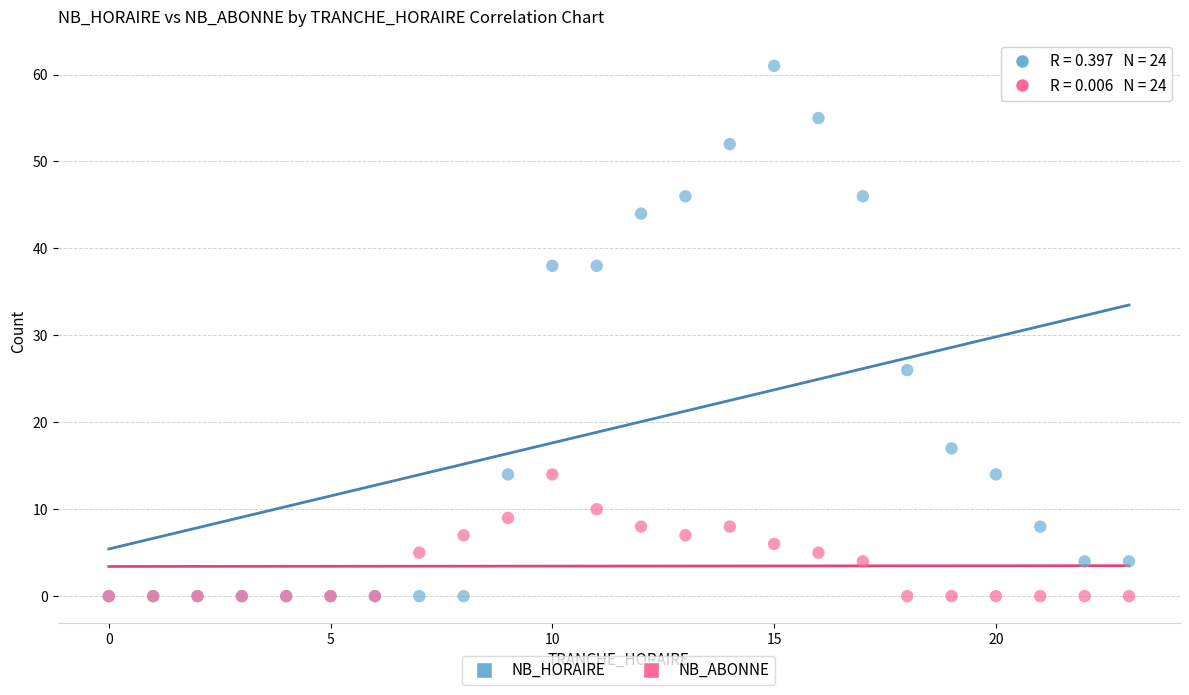

In the NB_HORAIRE series, what Y value is closest to 30?

26